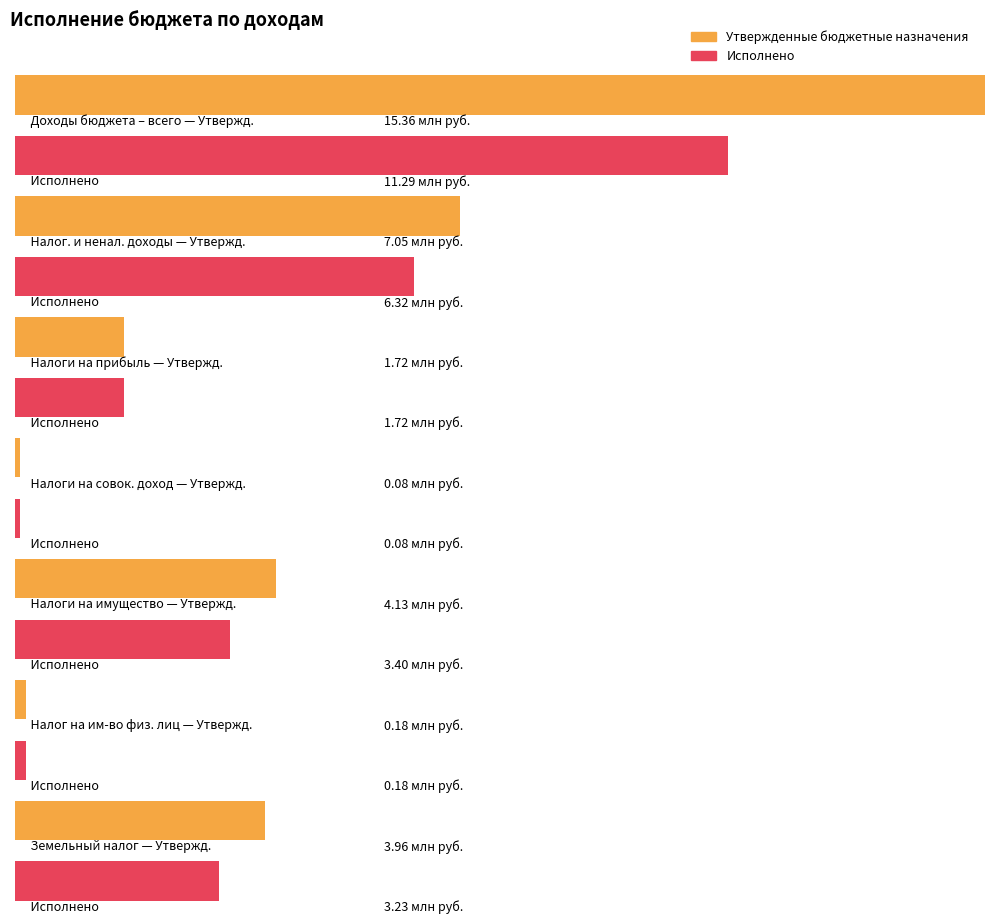

What is the difference between the highest and lowest values at НАЛОГИ НА ИМУЩЕСТВО?

730048.5